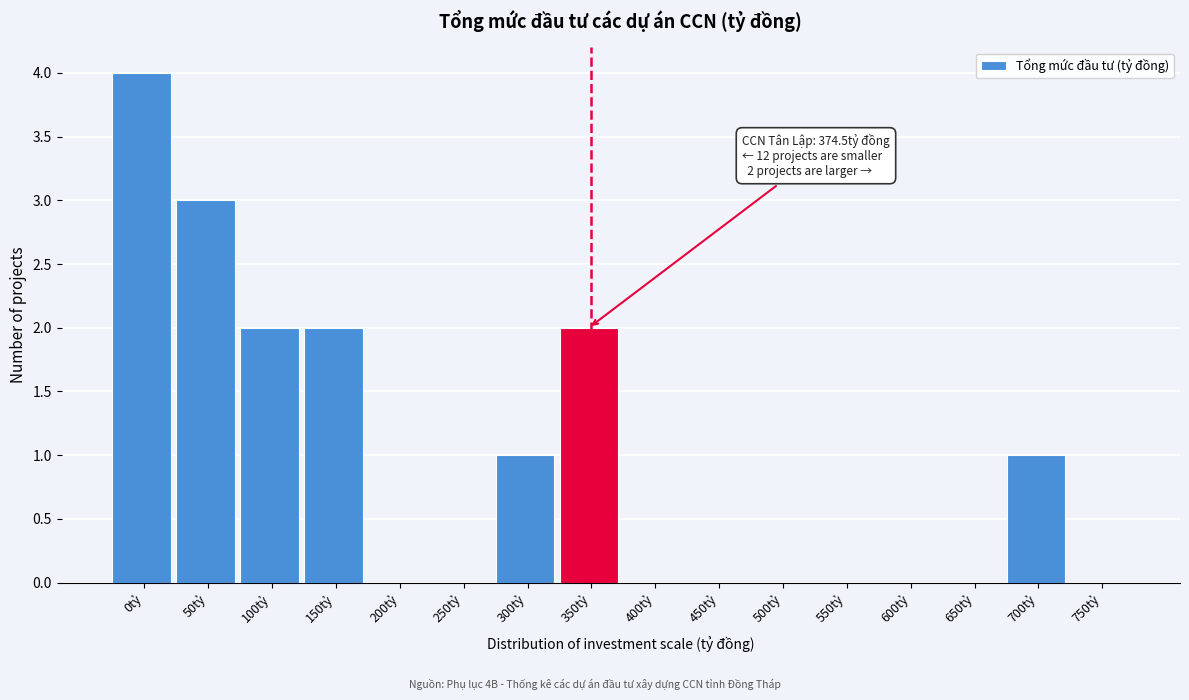

Reading left to right, list all the values displayed in this chart.

0tỷ=4	50tỷ=3	100tỷ=2	150tỷ=2	200tỷ=0	250tỷ=0	300tỷ=1	350tỷ=2	400tỷ=0	450tỷ=0	500tỷ=0	550tỷ=0	600tỷ=0	650tỷ=0	700tỷ=1	750tỷ=0